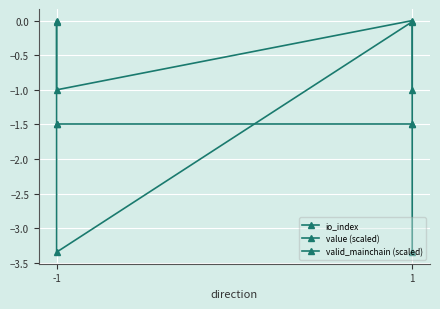

What are all the series names shown in the legend?

io_index, value (scaled), valid_mainchain (scaled)